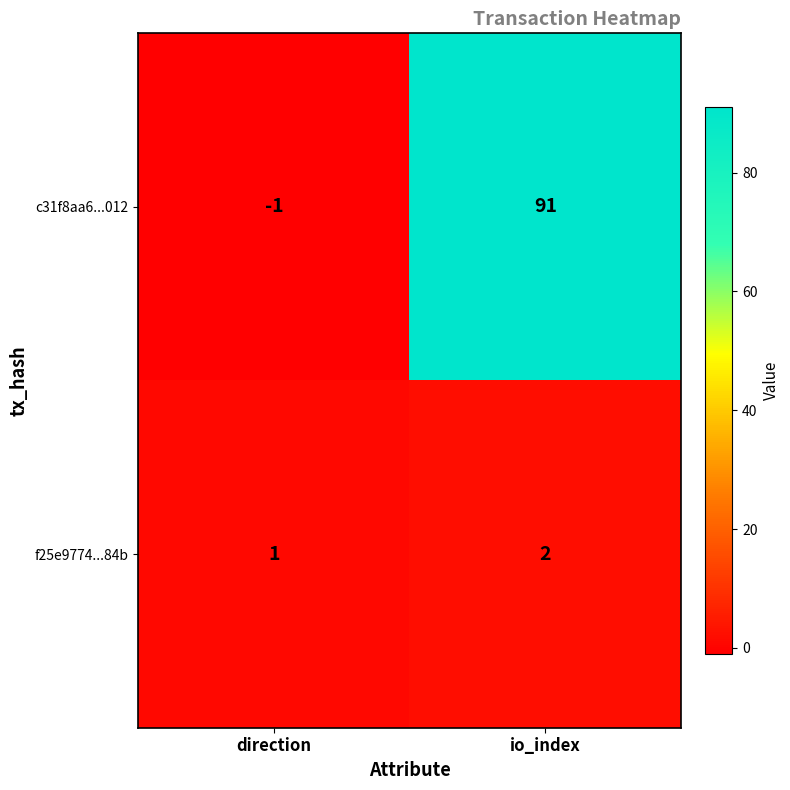

Which series has the largest total across all categories?

c31f8aa6...012